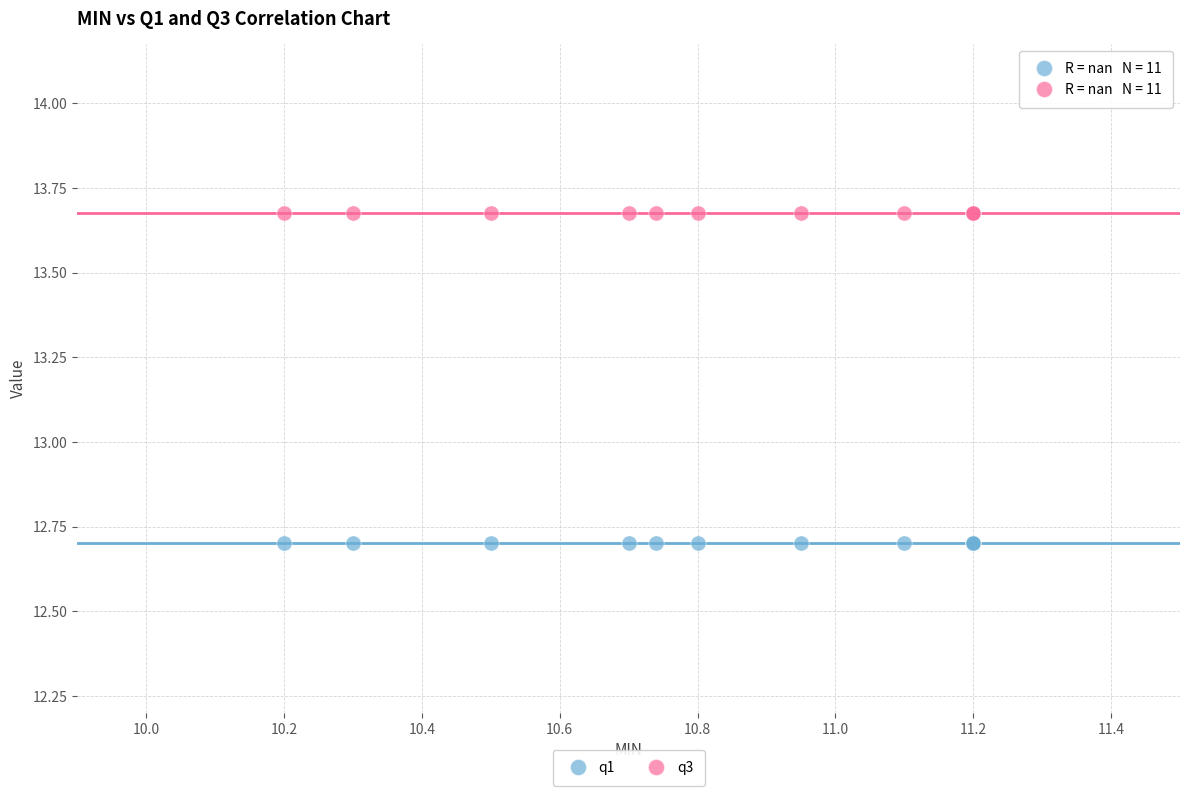

Which series contains the lowest Y value?

q1